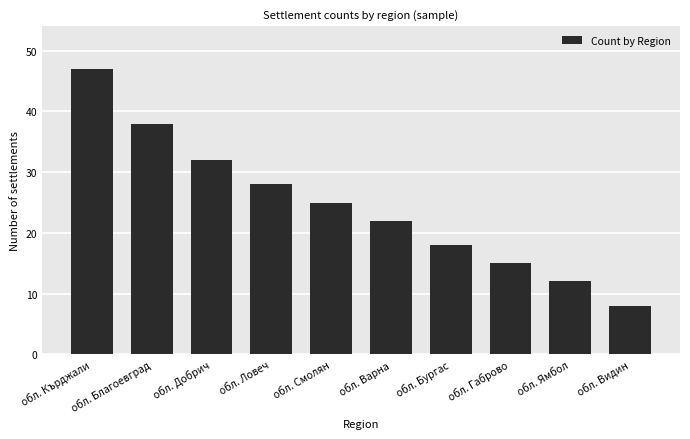

Reading right to left, extract all data points from this chart.

8	12	15	18	22	25	28	32	38	47